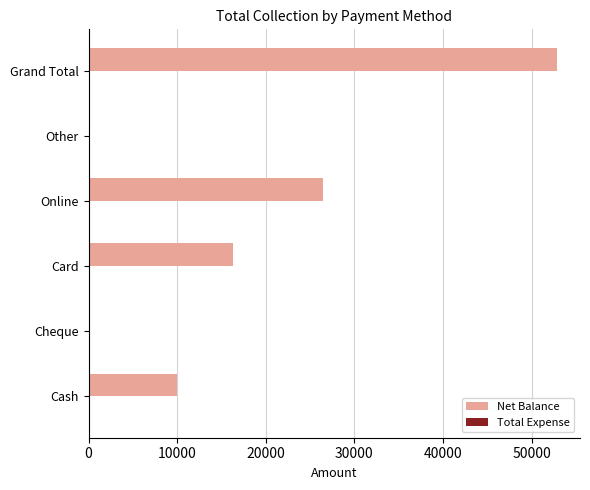

What is the ratio of the value at Grand Total to the value at Card?

3.2